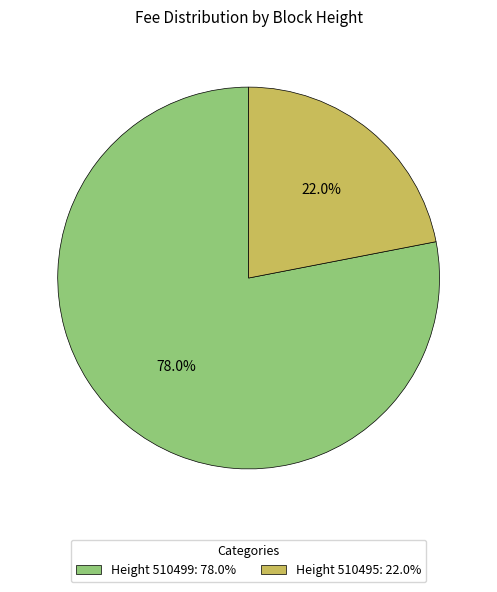

How much of the chart is everything except Height 510499: 78.0%?

22.0%